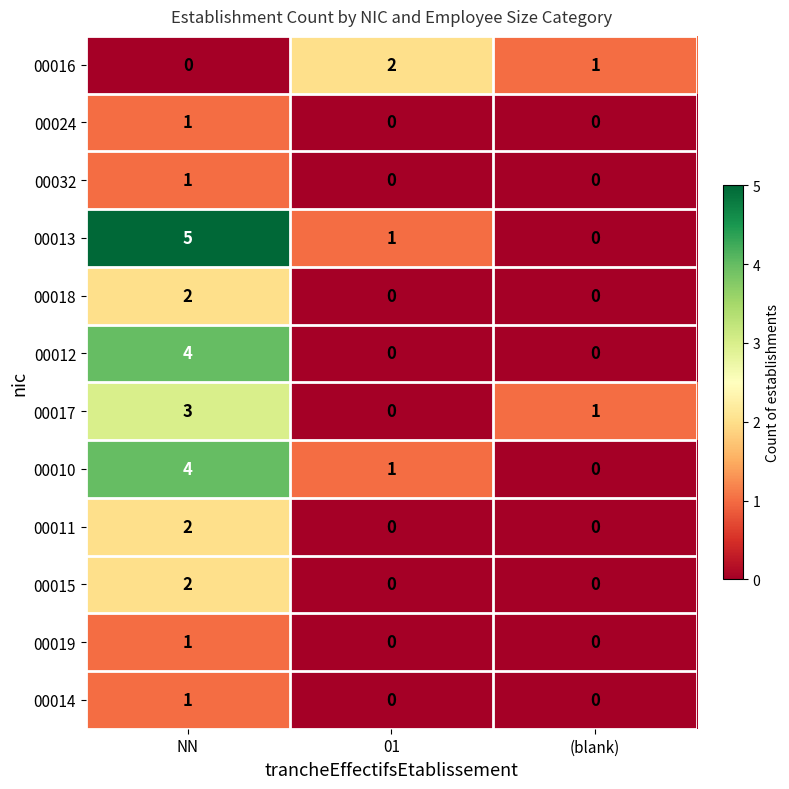

Which series has the largest range (max minus min)?

00013